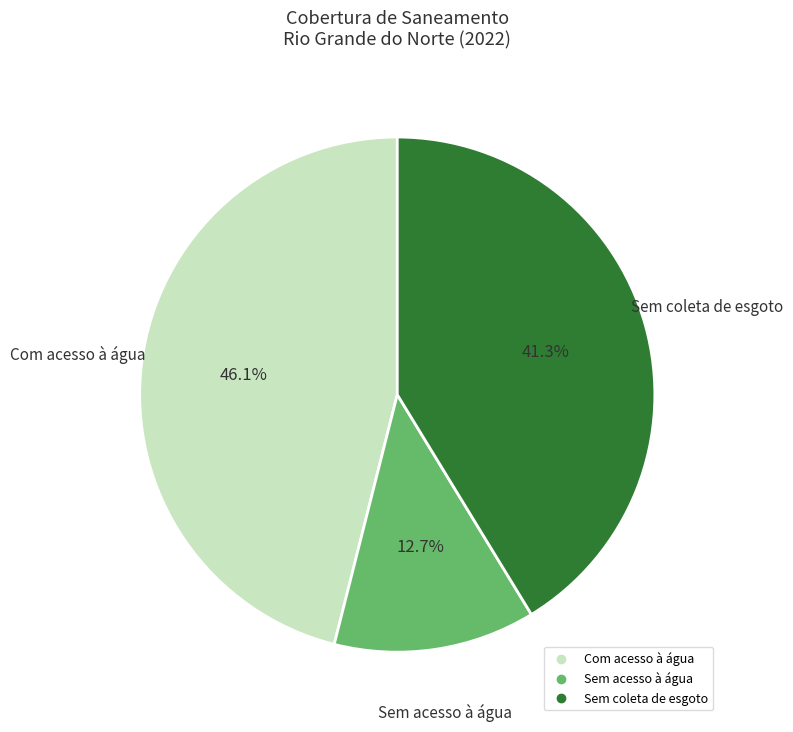

Is there a majority slice in this chart?

No